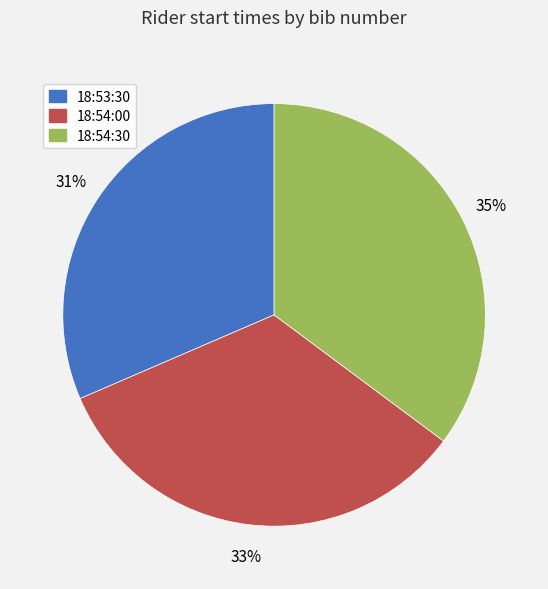

To the nearest percent, what is the combined percentage of 18:53:30 and 18:54:30?

67%